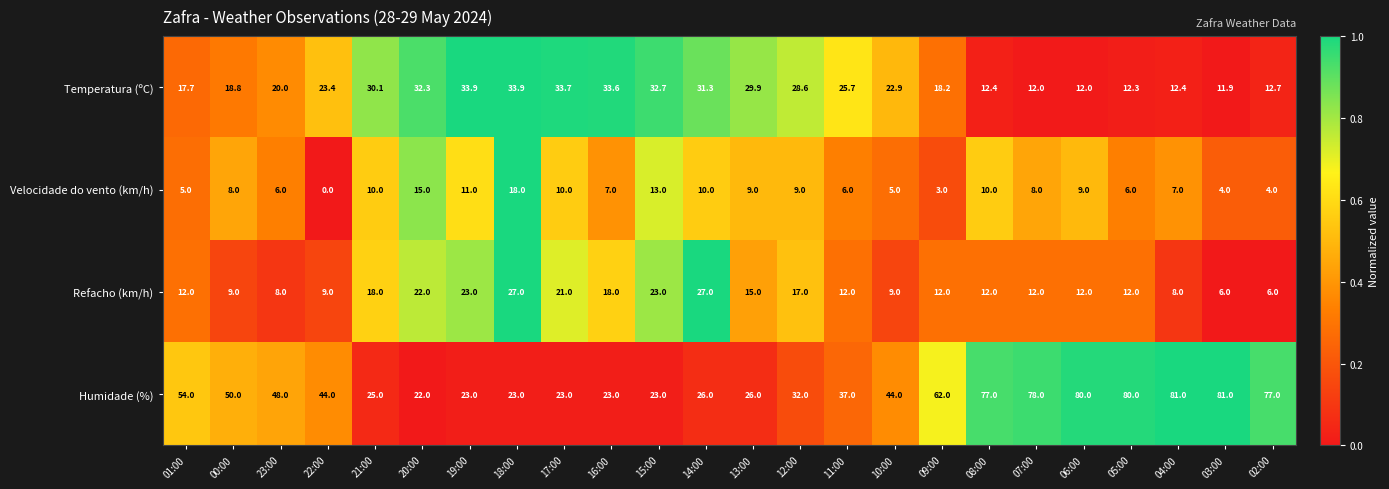

Rank the series by their average value, from highest to lowest.

Humidade (%), Temperatura (ºC), Refacho (km/h), Velocidade do vento (km/h)